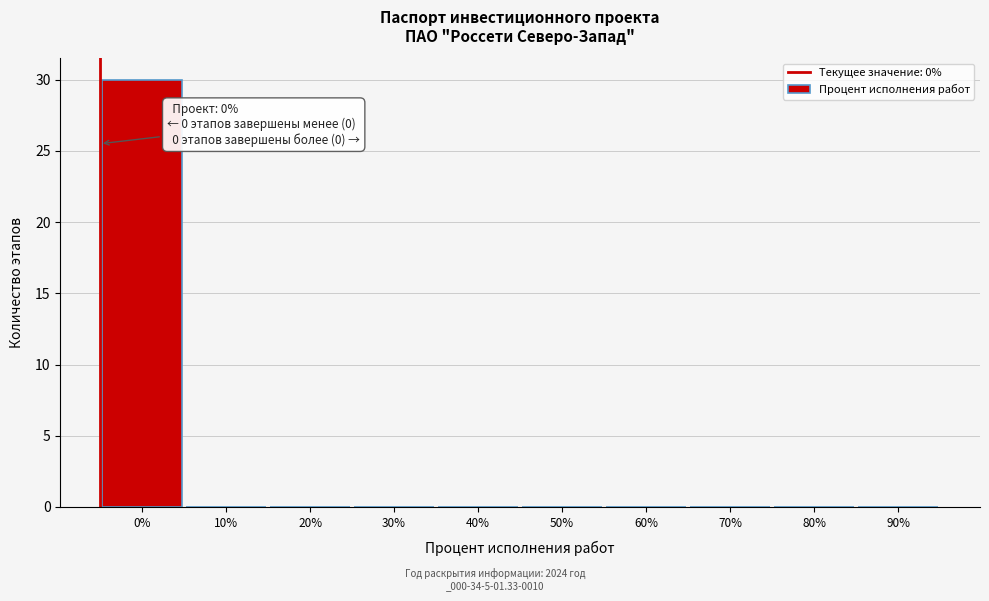

Reading left to right, list all the values displayed in this chart.

0%=30	10%=0	20%=0	30%=0	40%=0	50%=0	60%=0	70%=0	80%=0	90%=0